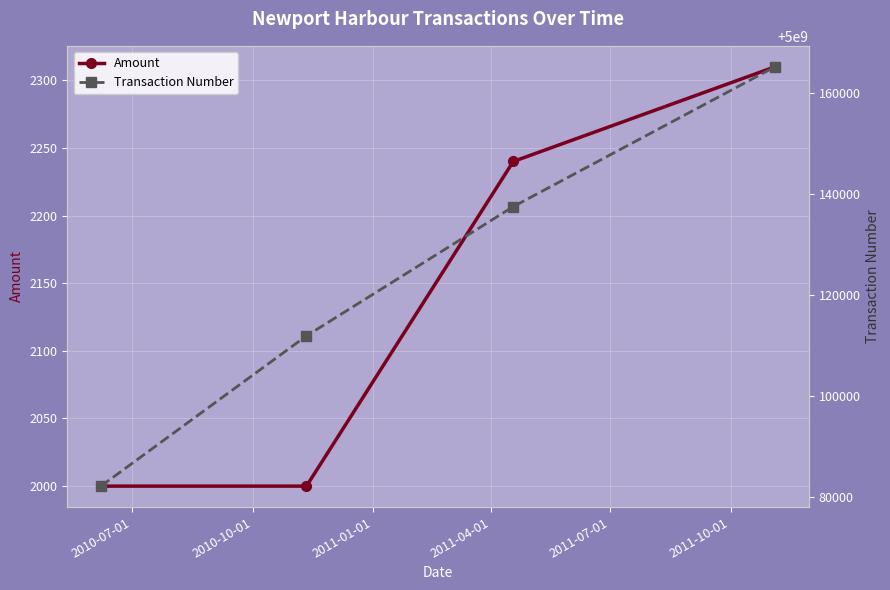

What is the maximum value for Amount?

2310